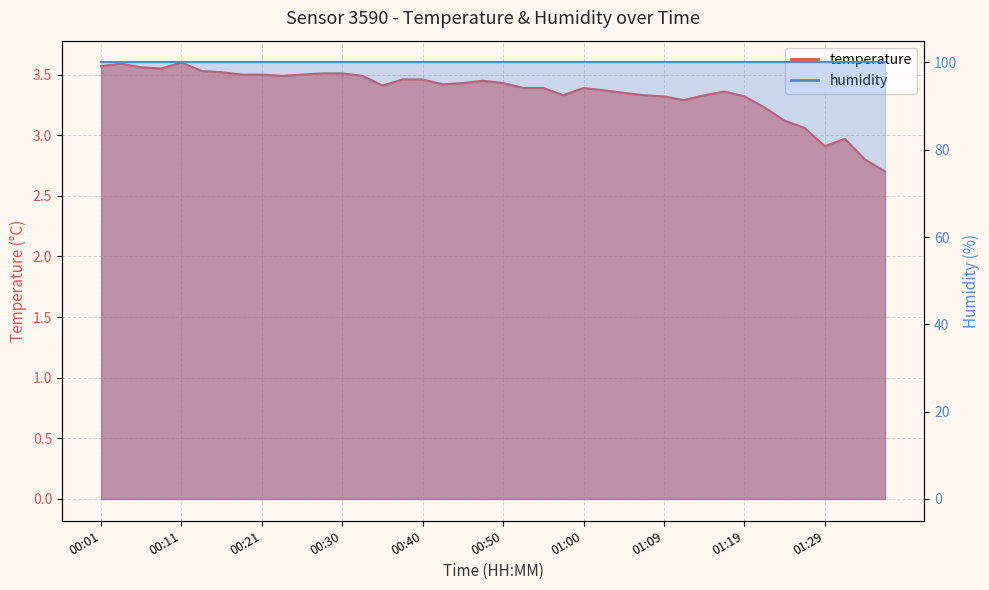

The value at 00:13 is 5.4. True or false?

False